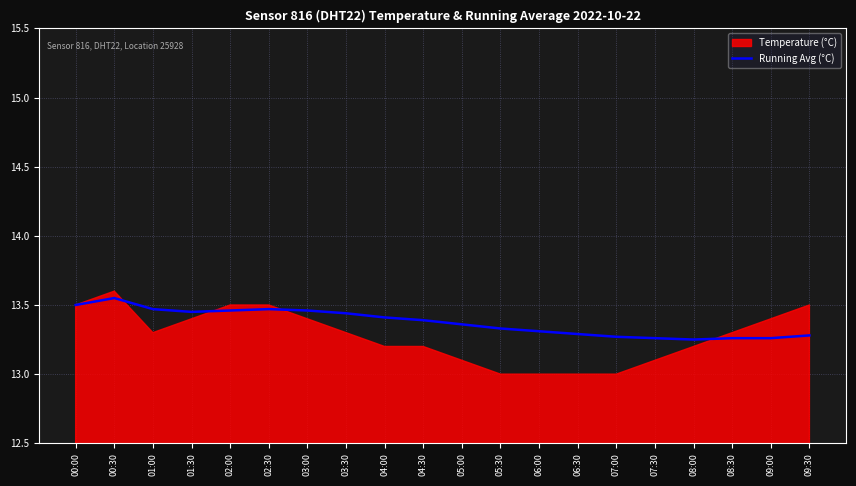

The Running Avg (°C) series shows 13.5 at 02:30. True or false?

True